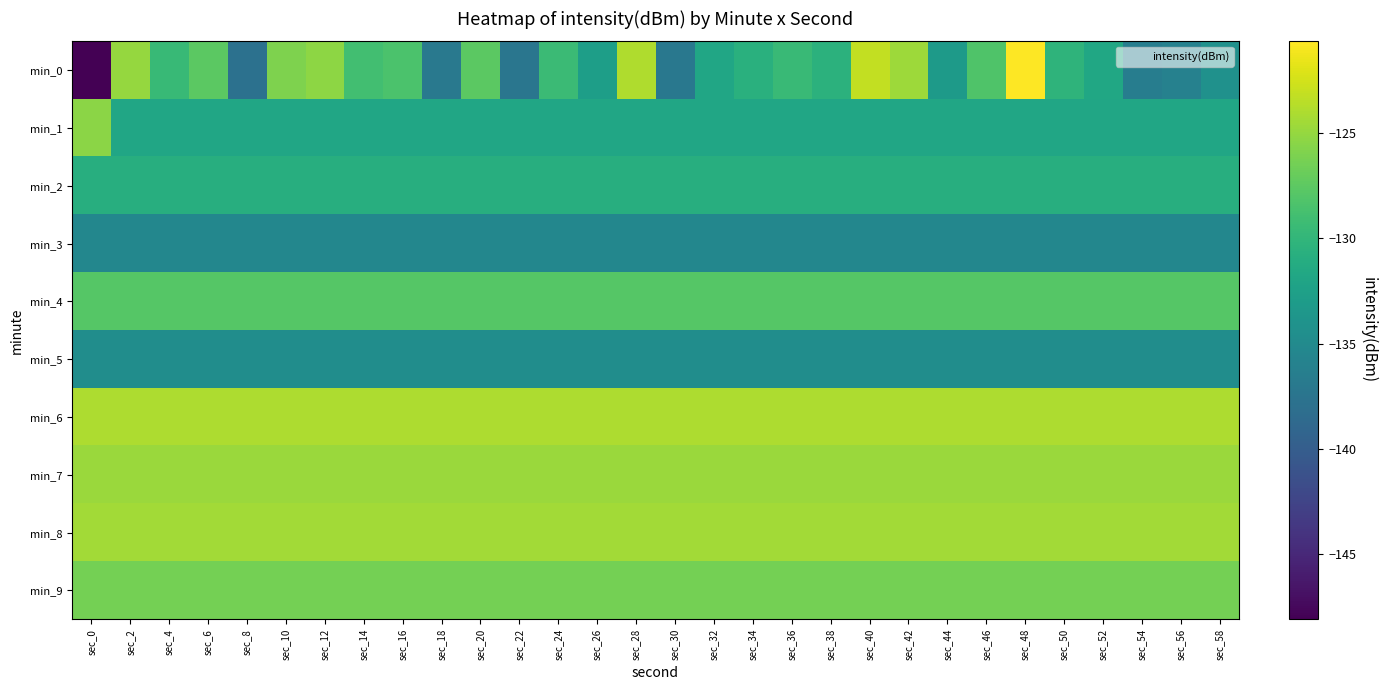

Reading right to left, list all the values displayed in this chart.

min_0: sec_58=-134.2	sec_56=-136.0	sec_54=-136.5	sec_52=-131.7	sec_50=-130.3	sec_48=-120.6	sec_46=-128.2	sec_44=-133.2	sec_42=-124.7	sec_40=-123.2	sec_38=-130.4	sec_36=-129.5	sec_34=-130.7	sec_32=-131.8	sec_30=-137.1	sec_28=-123.9	sec_26=-132.7	sec_24=-129.4	sec_22=-137.4	sec_20=-127.5	sec_18=-137.0	sec_16=-128.4	sec_14=-128.9	sec_12=-125.3	sec_10=-126.0	sec_8=-137.8	sec_6=-127.5	sec_4=-129.6	sec_2=-125.0	sec_0=-148.1
min_1: sec_58=-131.8	sec_56=-131.8	sec_54=-131.8	sec_52=-131.8	sec_50=-131.8	sec_48=-131.8	sec_46=-131.8	sec_44=-131.8	sec_42=-131.8	sec_40=-131.8	sec_38=-131.8	sec_36=-131.8	sec_34=-131.8	sec_32=-131.8	sec_30=-131.8	sec_28=-131.8	sec_26=-131.8	sec_24=-131.8	sec_22=-131.8	sec_20=-131.8	sec_18=-131.8	sec_16=-131.8	sec_14=-131.8	sec_12=-131.8	sec_10=-131.8	sec_8=-131.8	sec_6=-131.8	sec_4=-131.8	sec_2=-131.8	sec_0=-125.4
min_2: sec_58=-130.9	sec_56=-130.9	sec_54=-130.9	sec_52=-130.9	sec_50=-130.9	sec_48=-130.9	sec_46=-130.9	sec_44=-130.9	sec_42=-130.9	sec_40=-130.9	sec_38=-130.9	sec_36=-130.9	sec_34=-130.9	sec_32=-130.9	sec_30=-130.9	sec_28=-130.9	sec_26=-130.9	sec_24=-130.9	sec_22=-130.9	sec_20=-130.9	sec_18=-130.9	sec_16=-130.9	sec_14=-130.9	sec_12=-130.9	sec_10=-130.9	sec_8=-130.9	sec_6=-130.9	sec_4=-130.9	sec_2=-130.9	sec_0=-130.9
min_3: sec_58=-135.3	sec_56=-135.3	sec_54=-135.3	sec_52=-135.3	sec_50=-135.3	sec_48=-135.3	sec_46=-135.3	sec_44=-135.3	sec_42=-135.3	sec_40=-135.3	sec_38=-135.3	sec_36=-135.3	sec_34=-135.3	sec_32=-135.3	sec_30=-135.3	sec_28=-135.3	sec_26=-135.3	sec_24=-135.3	sec_22=-135.3	sec_20=-135.3	sec_18=-135.3	sec_16=-135.3	sec_14=-135.3	sec_12=-135.3	sec_10=-135.3	sec_8=-135.3	sec_6=-135.3	sec_4=-135.3	sec_2=-135.3	sec_0=-135.3
min_4: sec_58=-127.8	sec_56=-127.8	sec_54=-127.8	sec_52=-127.8	sec_50=-127.8	sec_48=-127.8	sec_46=-127.8	sec_44=-127.8	sec_42=-127.8	sec_40=-127.8	sec_38=-127.8	sec_36=-127.8	sec_34=-127.8	sec_32=-127.8	sec_30=-127.8	sec_28=-127.8	sec_26=-127.8	sec_24=-127.8	sec_22=-127.8	sec_20=-127.8	sec_18=-127.8	sec_16=-127.8	sec_14=-127.8	sec_12=-127.8	sec_10=-127.8	sec_8=-127.8	sec_6=-127.8	sec_4=-127.8	sec_2=-127.8	sec_0=-127.8
min_5: sec_58=-134.7	sec_56=-134.7	sec_54=-134.7	sec_52=-134.7	sec_50=-134.7	sec_48=-134.7	sec_46=-134.7	sec_44=-134.7	sec_42=-134.7	sec_40=-134.7	sec_38=-134.7	sec_36=-134.7	sec_34=-134.7	sec_32=-134.7	sec_30=-134.7	sec_28=-134.7	sec_26=-134.7	sec_24=-134.7	sec_22=-134.7	sec_20=-134.7	sec_18=-134.7	sec_16=-134.7	sec_14=-134.7	sec_12=-134.7	sec_10=-134.7	sec_8=-134.7	sec_6=-134.7	sec_4=-134.7	sec_2=-134.7	sec_0=-134.7
min_6: sec_58=-124.1	sec_56=-124.1	sec_54=-124.1	sec_52=-124.1	sec_50=-124.1	sec_48=-124.1	sec_46=-124.1	sec_44=-124.1	sec_42=-124.1	sec_40=-124.1	sec_38=-124.1	sec_36=-124.1	sec_34=-124.1	sec_32=-124.1	sec_30=-124.1	sec_28=-124.1	sec_26=-124.1	sec_24=-124.1	sec_22=-124.1	sec_20=-124.1	sec_18=-124.1	sec_16=-124.1	sec_14=-124.1	sec_12=-124.1	sec_10=-124.1	sec_8=-124.1	sec_6=-124.1	sec_4=-124.1	sec_2=-124.1	sec_0=-124.1
min_7: sec_58=-124.8	sec_56=-124.8	sec_54=-124.8	sec_52=-124.8	sec_50=-124.8	sec_48=-124.8	sec_46=-124.8	sec_44=-124.8	sec_42=-124.8	sec_40=-124.8	sec_38=-124.8	sec_36=-124.8	sec_34=-124.8	sec_32=-124.8	sec_30=-124.8	sec_28=-124.8	sec_26=-124.8	sec_24=-124.8	sec_22=-124.8	sec_20=-124.8	sec_18=-124.8	sec_16=-124.8	sec_14=-124.8	sec_12=-124.8	sec_10=-124.8	sec_8=-124.8	sec_6=-124.8	sec_4=-124.8	sec_2=-124.8	sec_0=-124.8
min_8: sec_58=-124.4	sec_56=-124.4	sec_54=-124.4	sec_52=-124.4	sec_50=-124.4	sec_48=-124.4	sec_46=-124.4	sec_44=-124.4	sec_42=-124.4	sec_40=-124.4	sec_38=-124.4	sec_36=-124.4	sec_34=-124.4	sec_32=-124.4	sec_30=-124.4	sec_28=-124.4	sec_26=-124.4	sec_24=-124.4	sec_22=-124.4	sec_20=-124.4	sec_18=-124.4	sec_16=-124.4	sec_14=-124.4	sec_12=-124.4	sec_10=-124.4	sec_8=-124.4	sec_6=-124.4	sec_4=-124.4	sec_2=-124.4	sec_0=-124.4
min_9: sec_58=-126.4	sec_56=-126.4	sec_54=-126.4	sec_52=-126.4	sec_50=-126.4	sec_48=-126.4	sec_46=-126.4	sec_44=-126.4	sec_42=-126.4	sec_40=-126.4	sec_38=-126.4	sec_36=-126.4	sec_34=-126.4	sec_32=-126.4	sec_30=-126.4	sec_28=-126.4	sec_26=-126.4	sec_24=-126.4	sec_22=-126.4	sec_20=-126.4	sec_18=-126.4	sec_16=-126.4	sec_14=-126.4	sec_12=-126.4	sec_10=-126.4	sec_8=-126.4	sec_6=-126.4	sec_4=-126.4	sec_2=-126.4	sec_0=-126.4